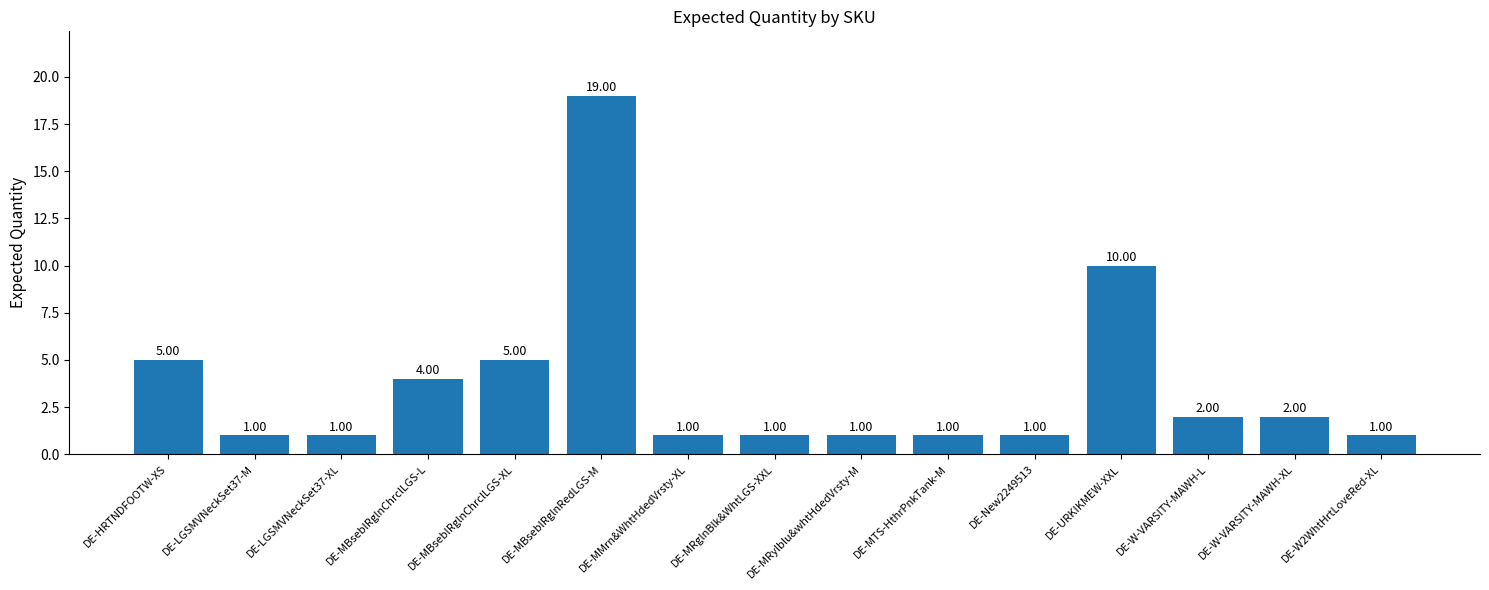

Does the chart contain any negative values?

No